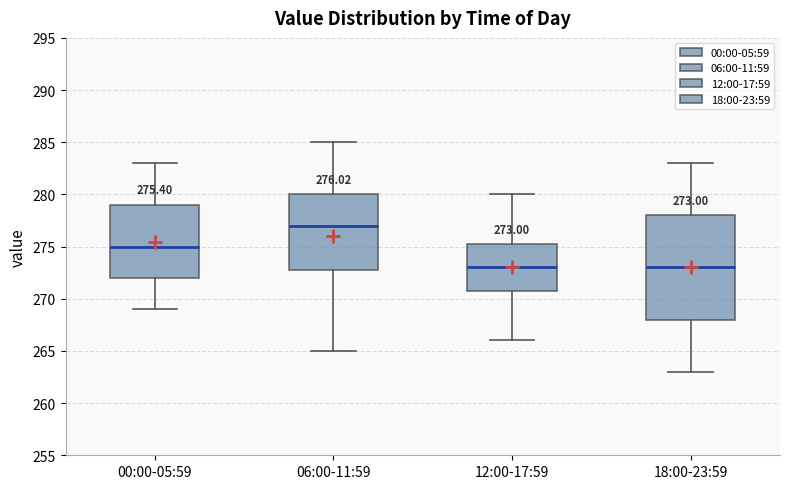

Which box is the tallest, from its lower edge to its upper edge?

18:00-23:59